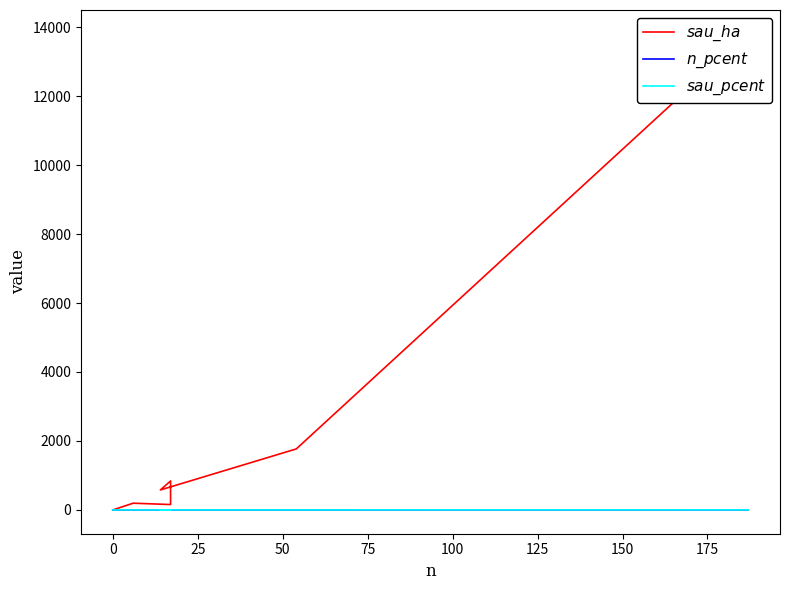

True or false: $n\_pcent$ has more than 1 points higher than both neighbors.

False